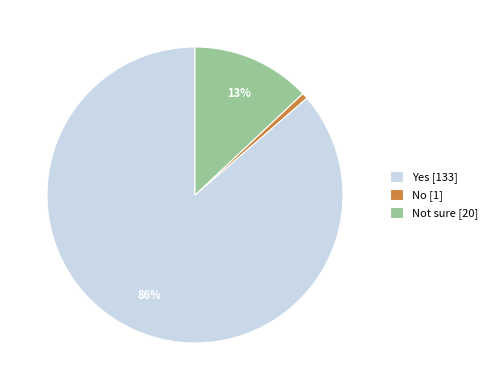

What is the smallest slice in the pie chart?

No [1]